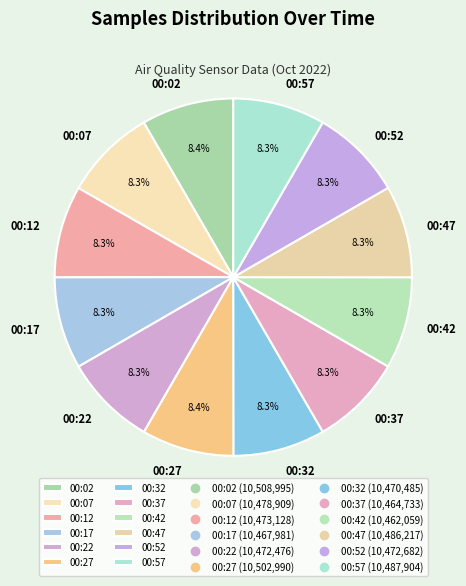

What is the ratio of the value at 00:52 to the value at 00:17?

1.0